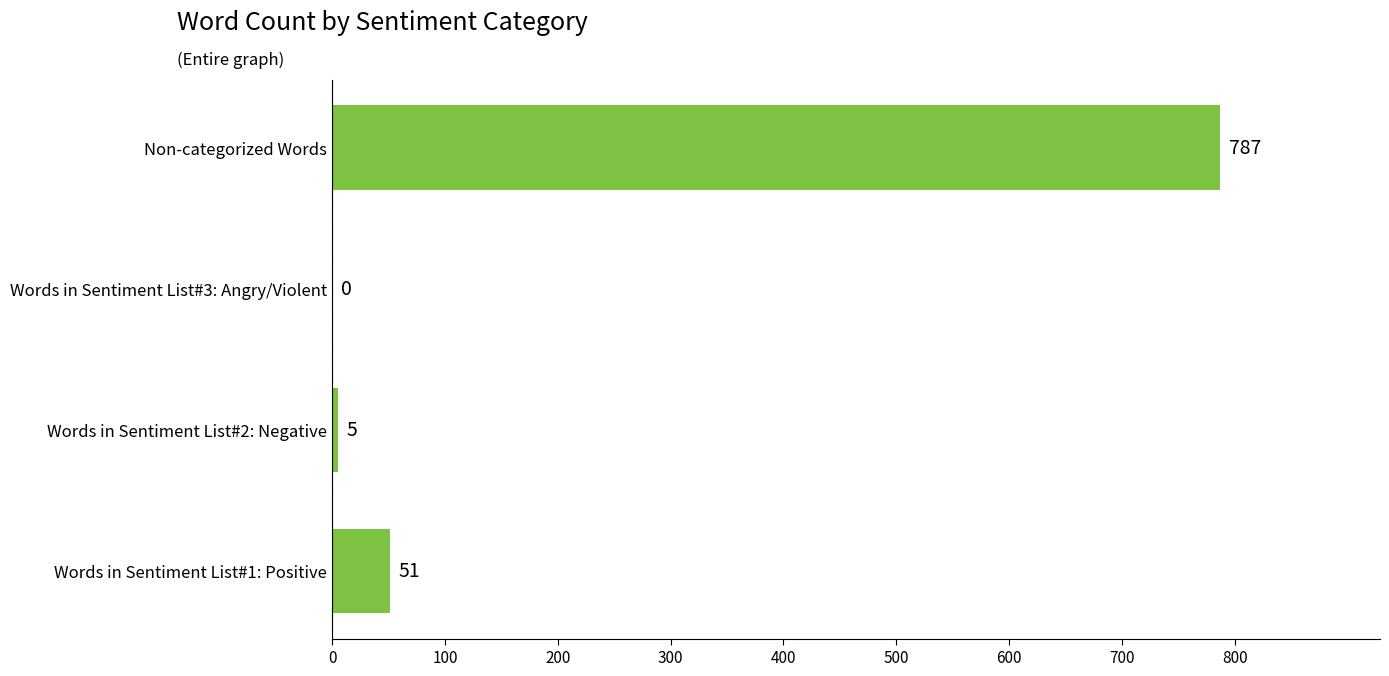

What value does the data have at Non-categorized Words?

787